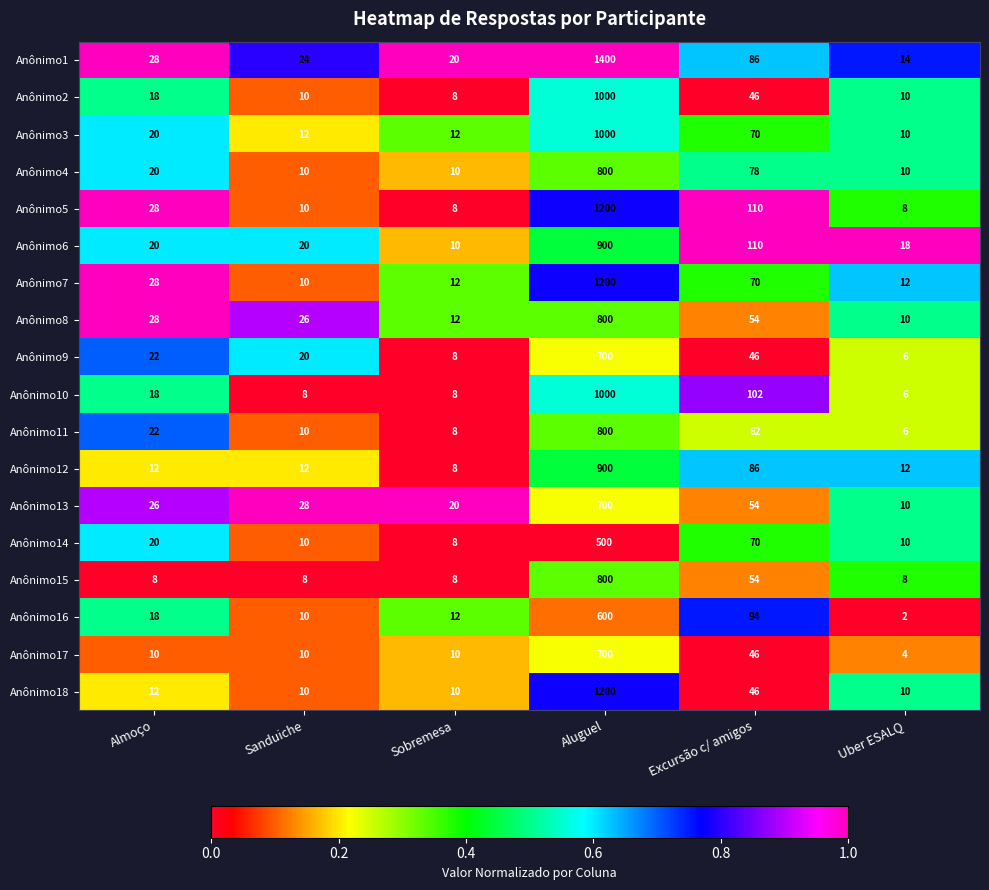

At which label is Anônimo18 closest to 605?

Excursão c/ amigos